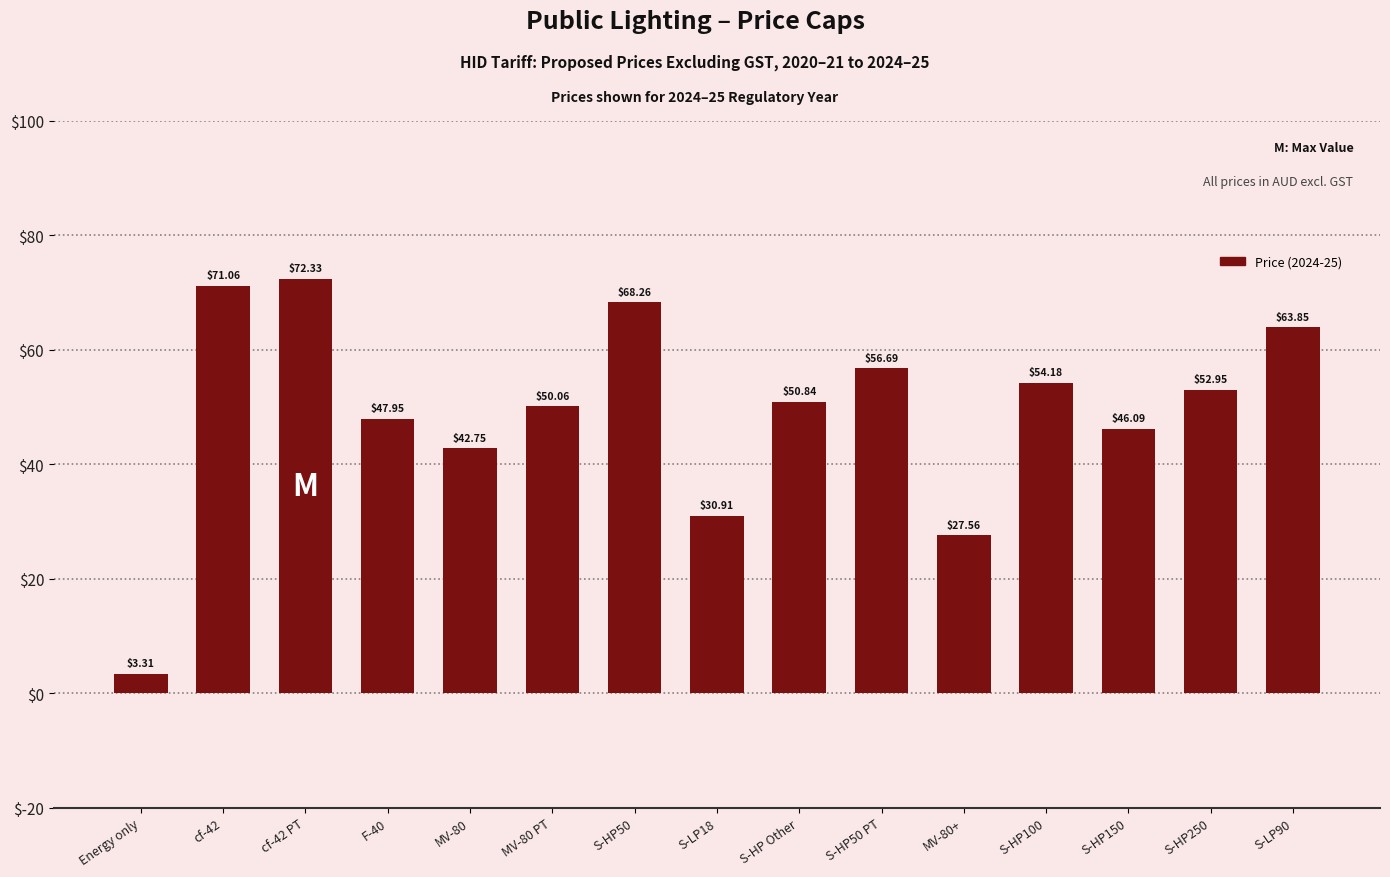

True or false: the data shows 27.3 at S-HP100.

False